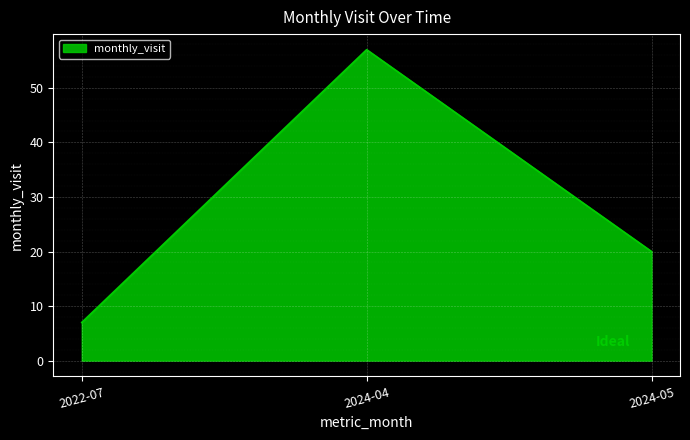

Reading right to left, extract all data points from this chart.

2024-05=20	2024-04=57	2022-07=7